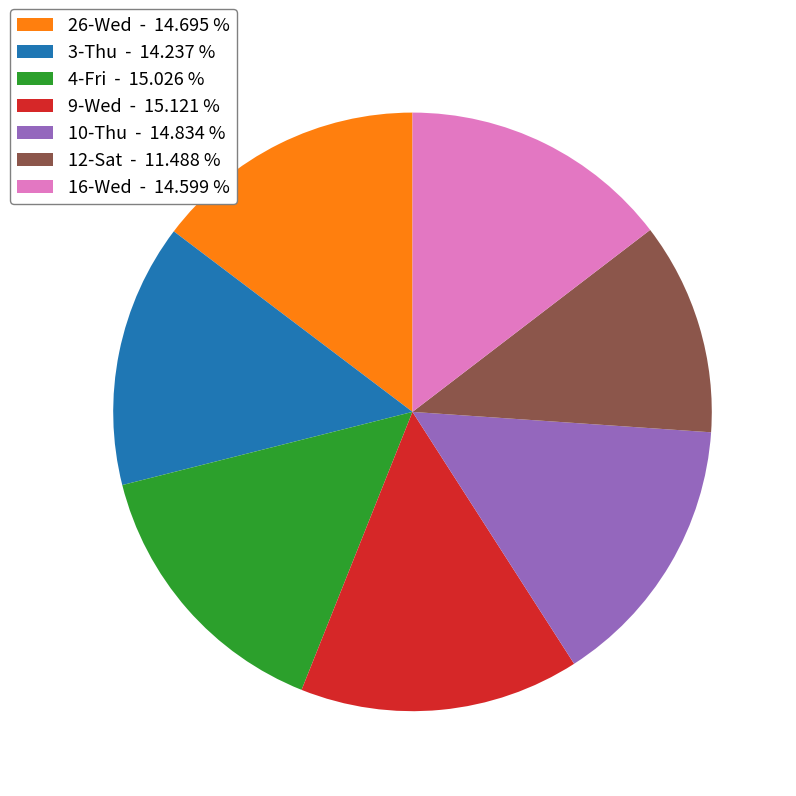

Is the sum of 4-Fri and 16-Wed greater than half?

No